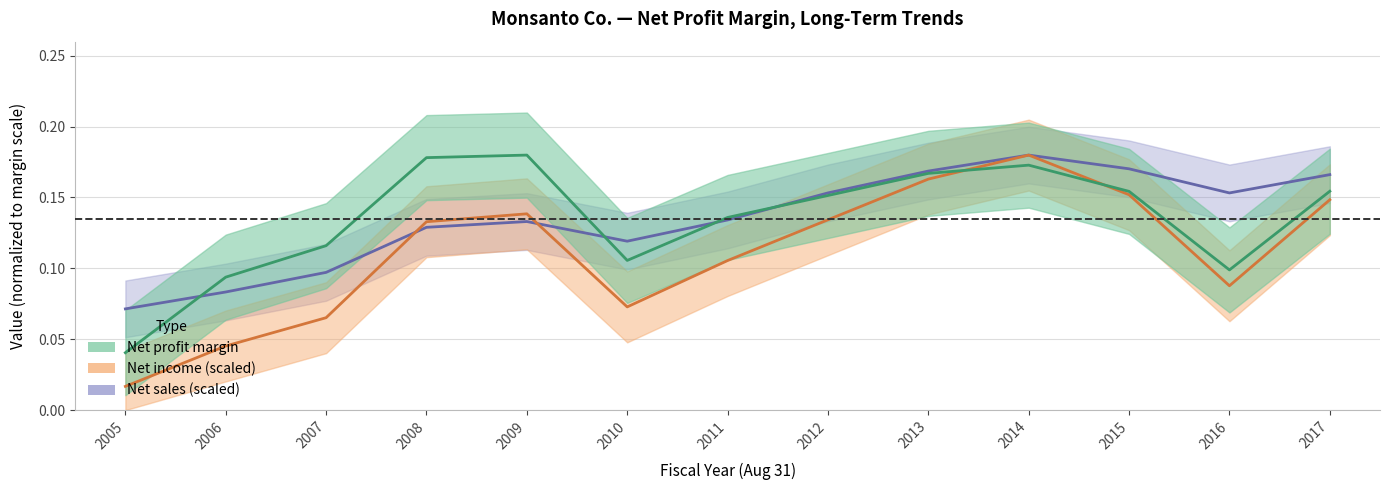

What is the value of the Net sales point at the 3rd from the left?

0.1